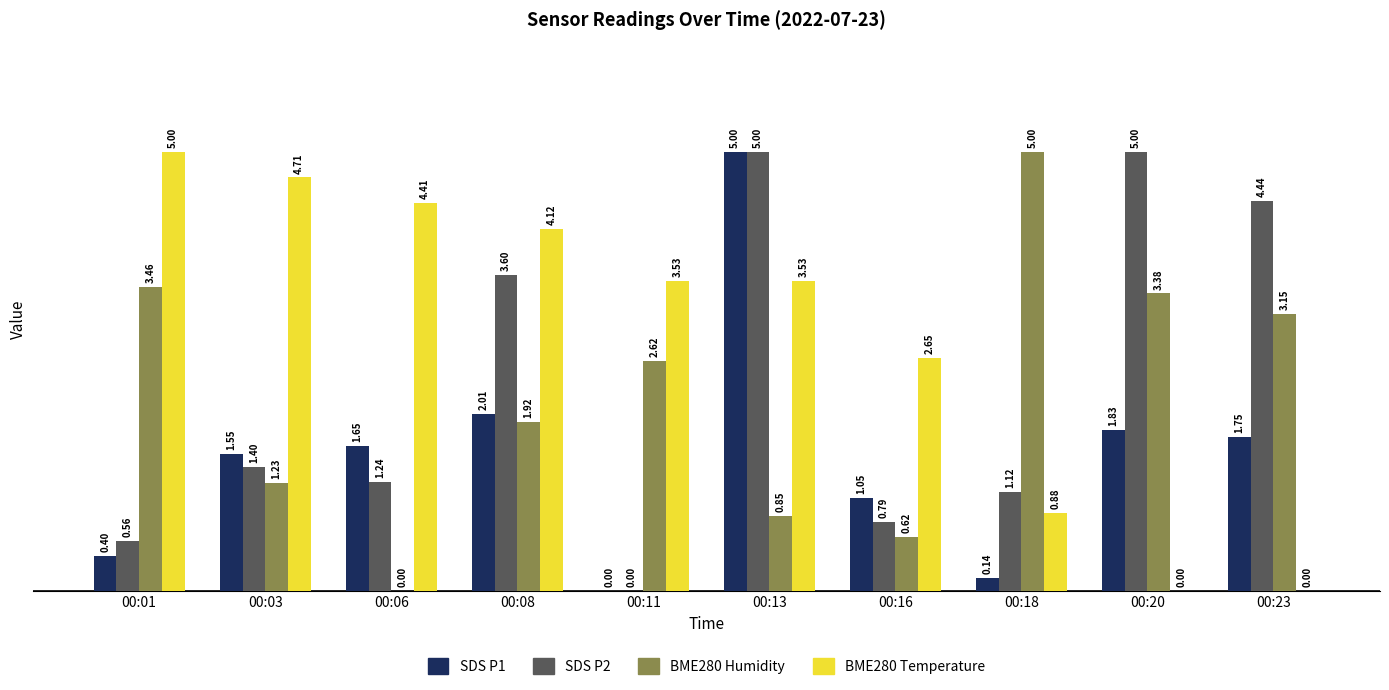

What is the total value across all series at 00:18?

7.1